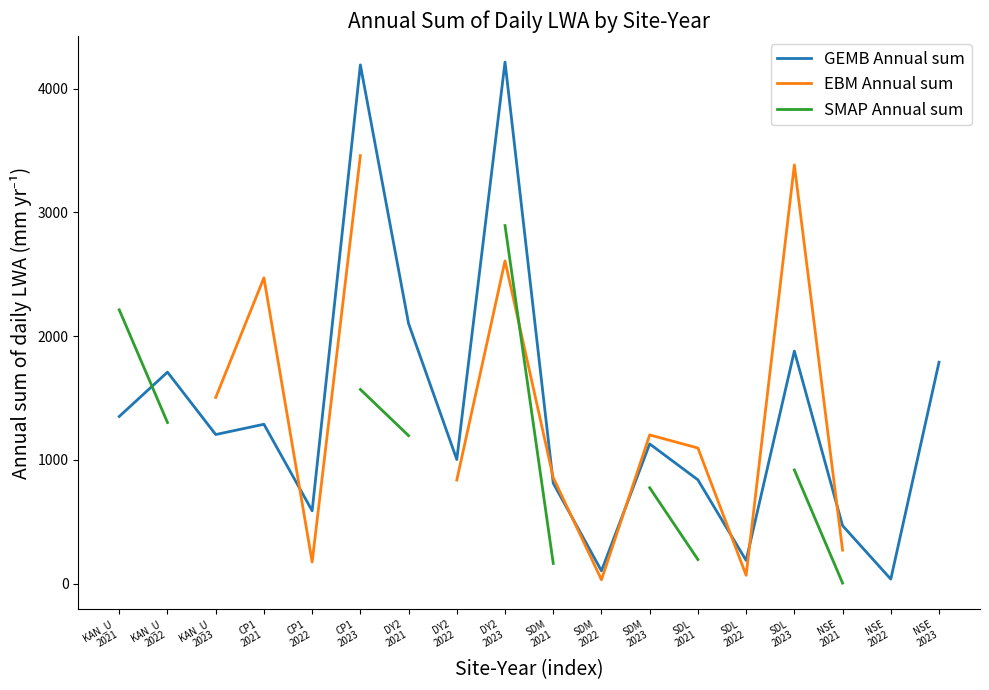

True or false: EBM Annual sum has a value of 4318.3 at CP1
2021.

False